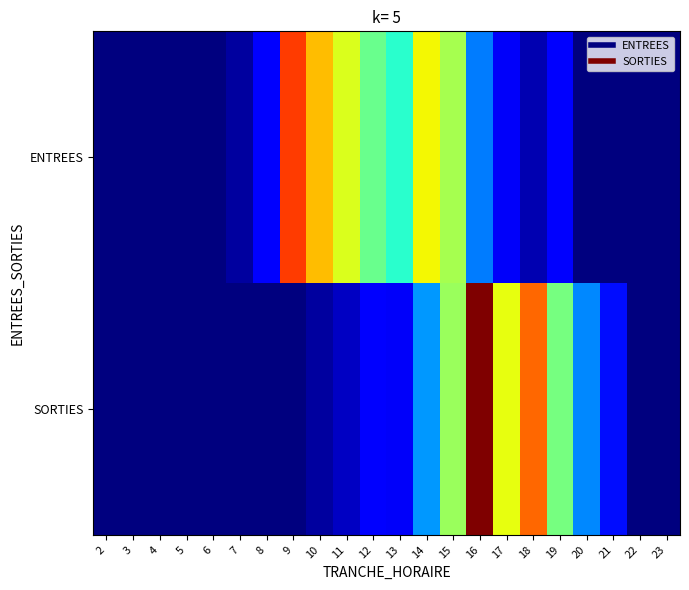

Which series has the largest range (max minus min)?

SORTIES